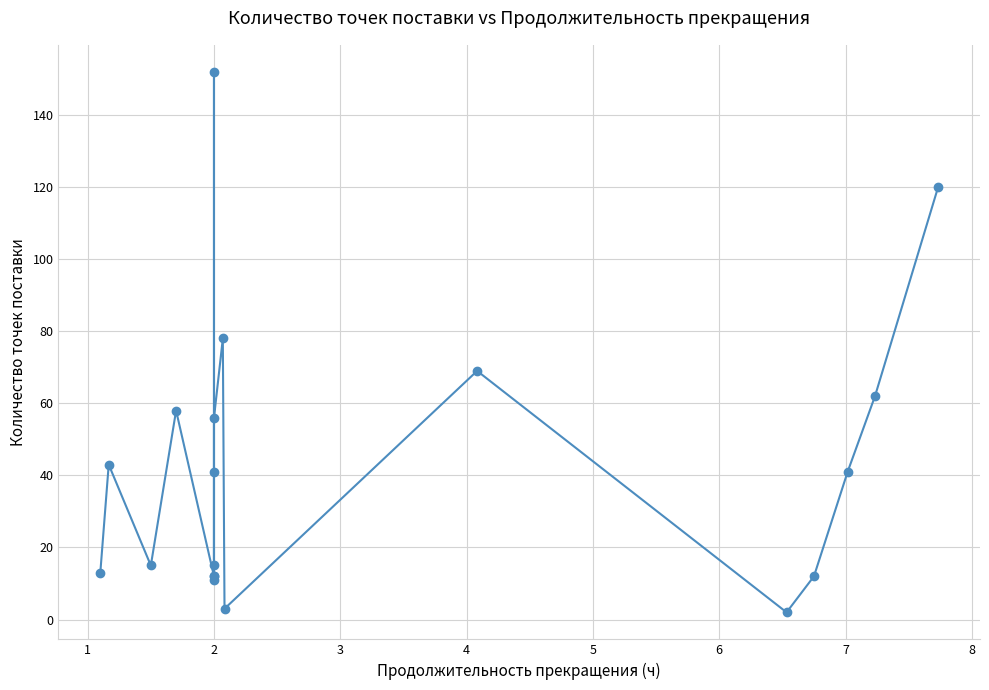

What is the change in value from 5 to 9?

-3